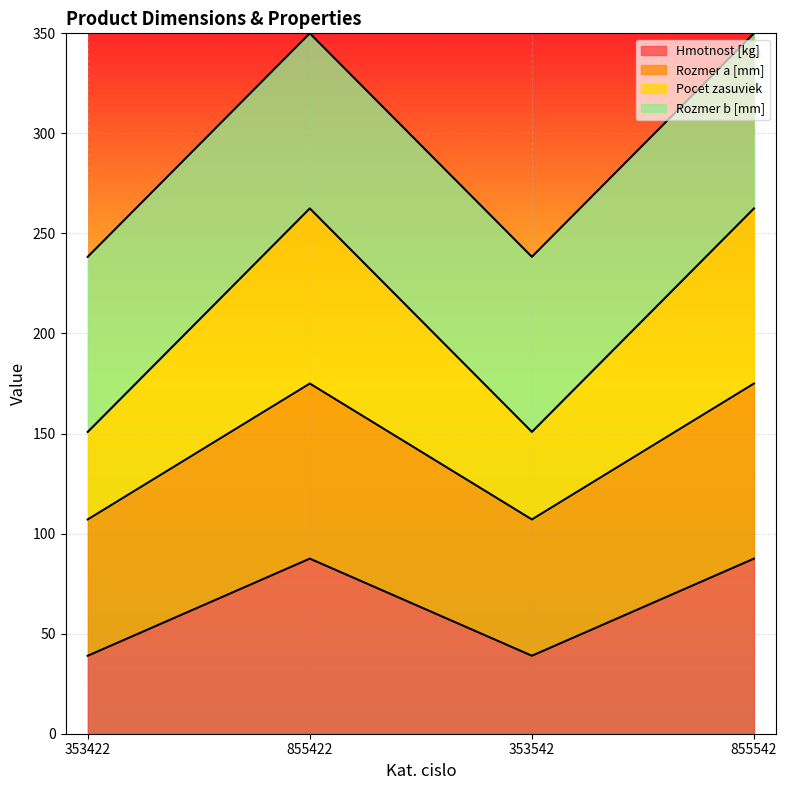

Which series has the widest spread of values?

Pocet zasuviek